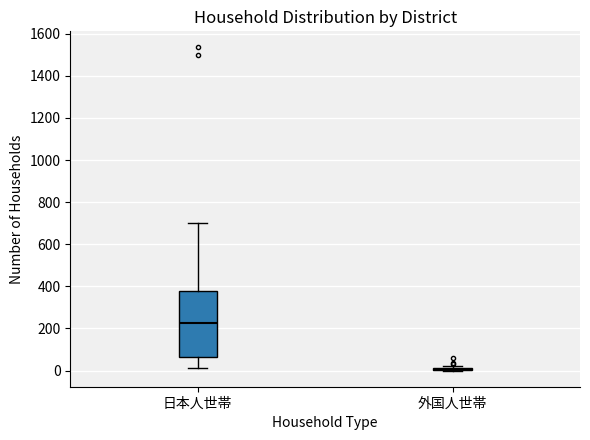

Reading left to right, transcribe this box plot: for each box, give where its median line is, the range the box spans, and where its two whiskers end, as read against the y-axis. The values are not printed on the chart, so give them approximately, as read against the axis.

日本人世帯: median 220, box 60 to 380, whiskers 20 to 700
外国人世帯: box collapsed to a line at 0, whiskers 0 to 20